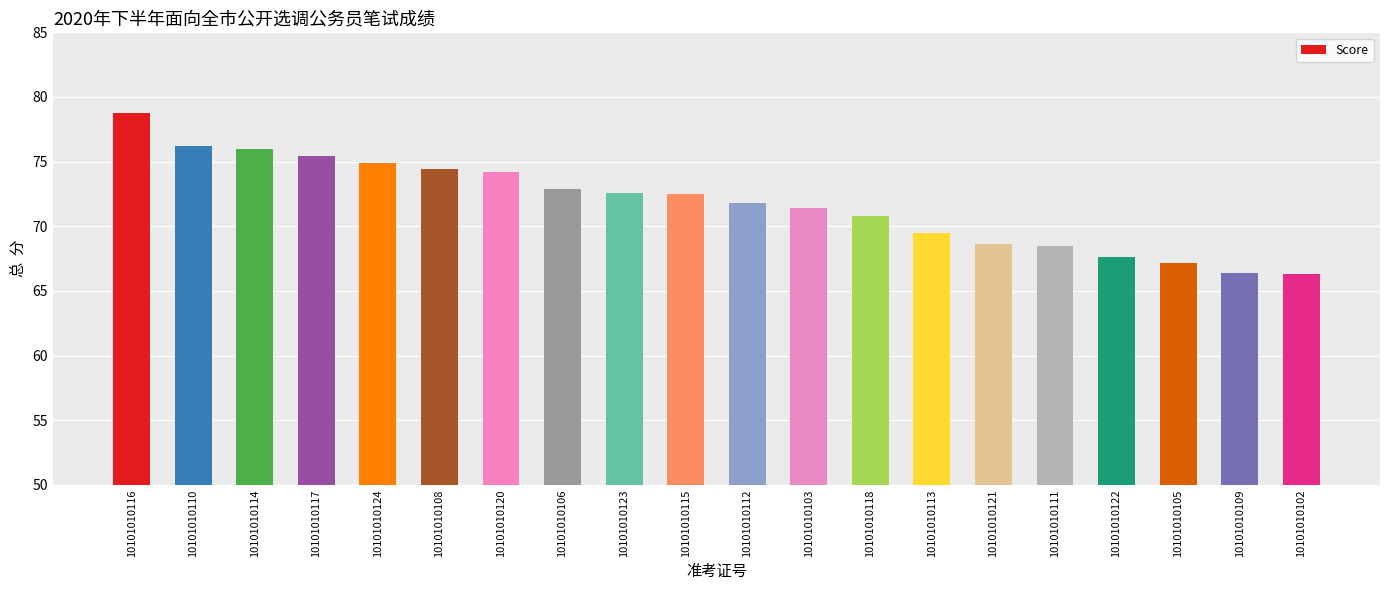

At which label is the value closest to 72?

10101010112